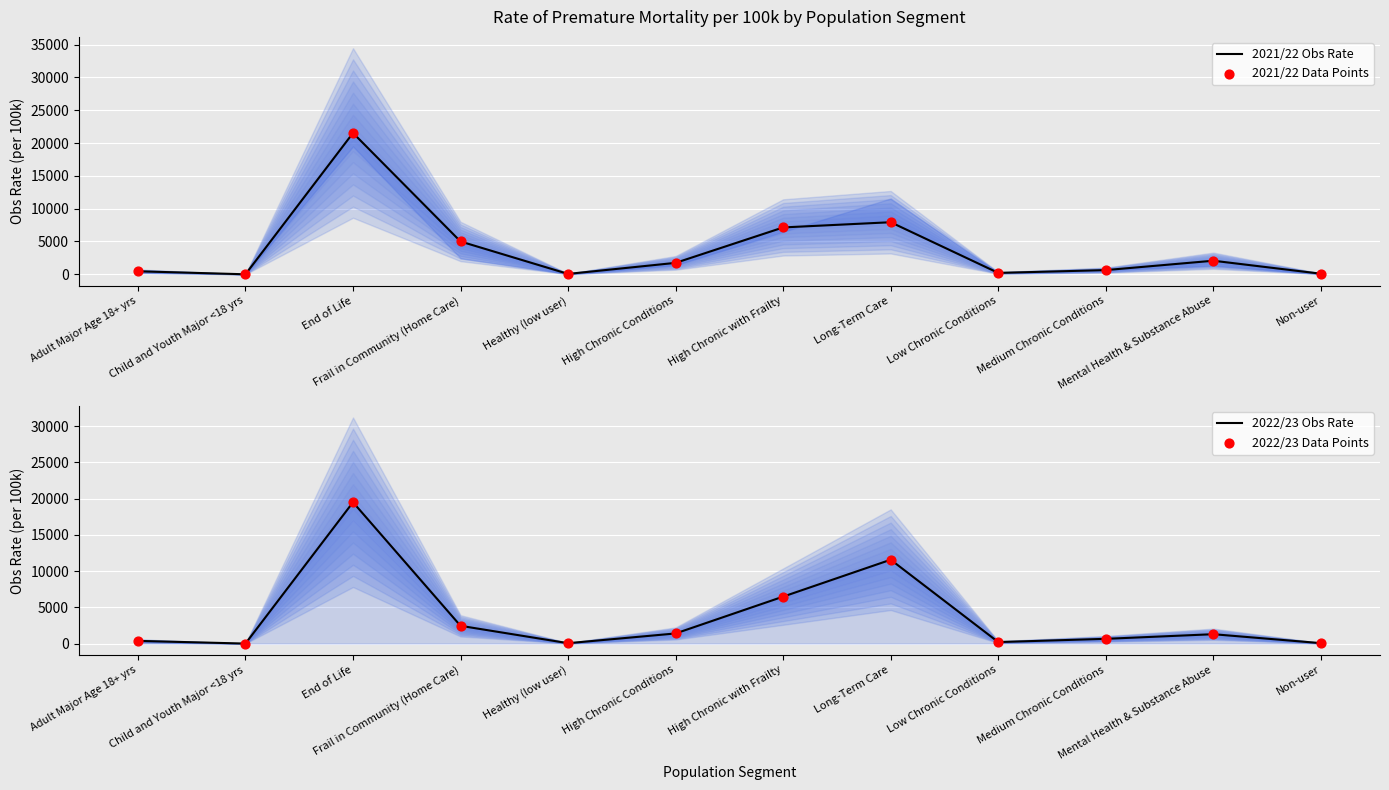

At how many categories does at least one series exceed 8682?

2